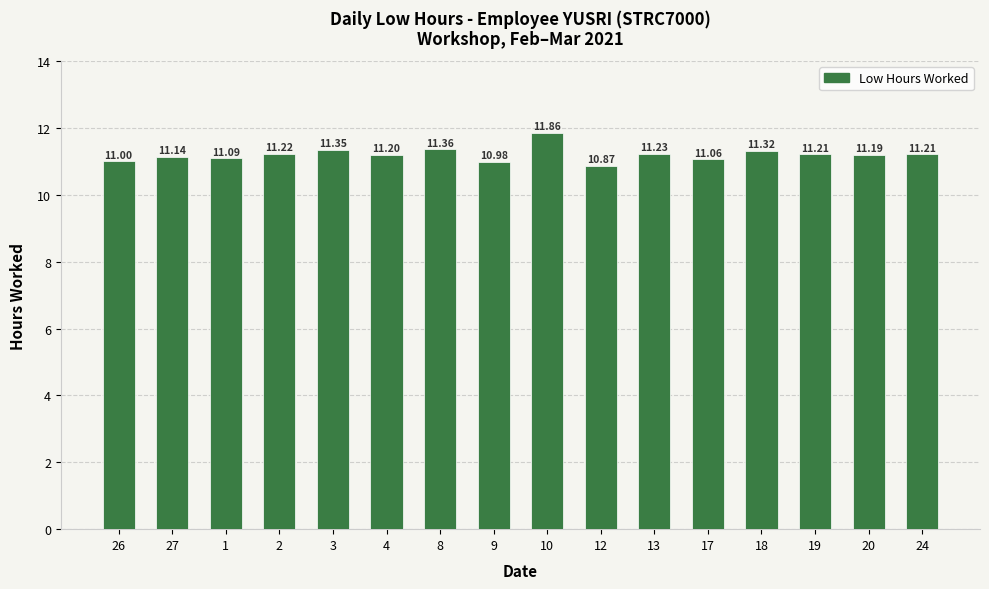

Which label corresponds to the largest value in the chart?

10